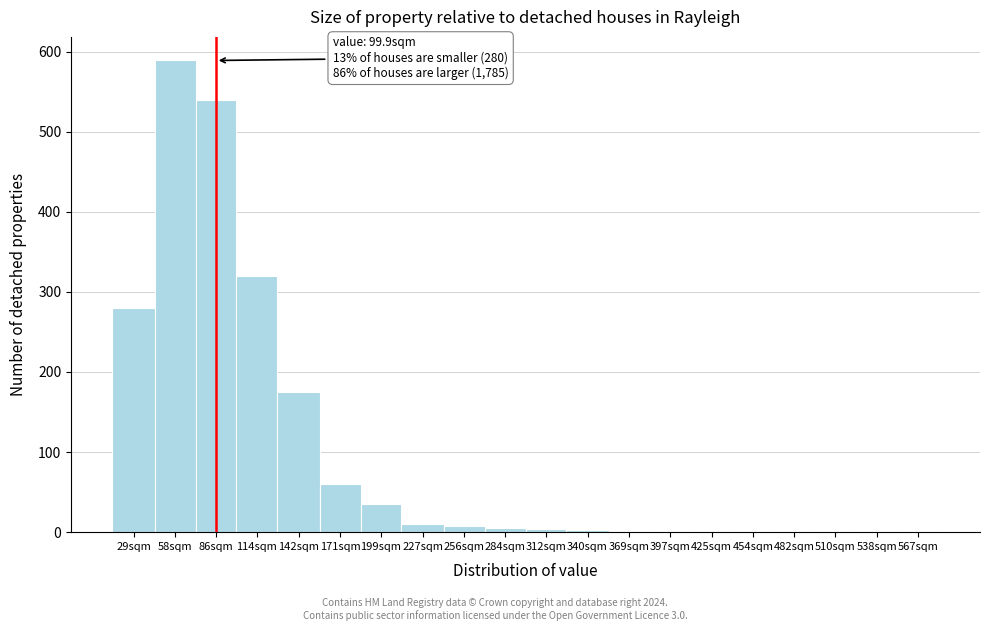

What is the greatest value displayed?

589